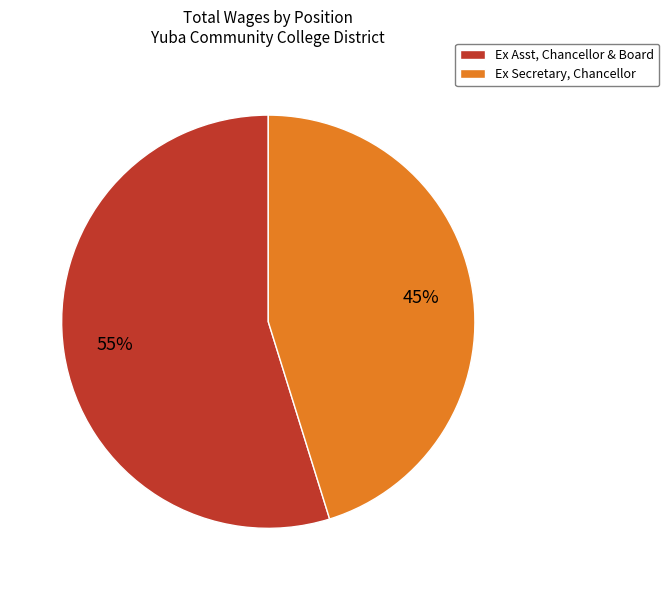

To the nearest percent, what is the combined percentage of Ex Asst, Chancellor & Board and Ex Secretary, Chancellor?

100%